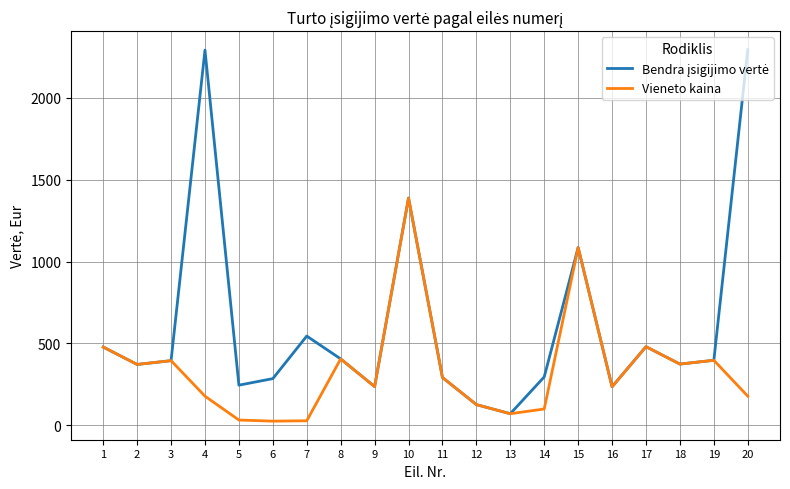

What is the spread (max minus min) of values at 14?

196.1